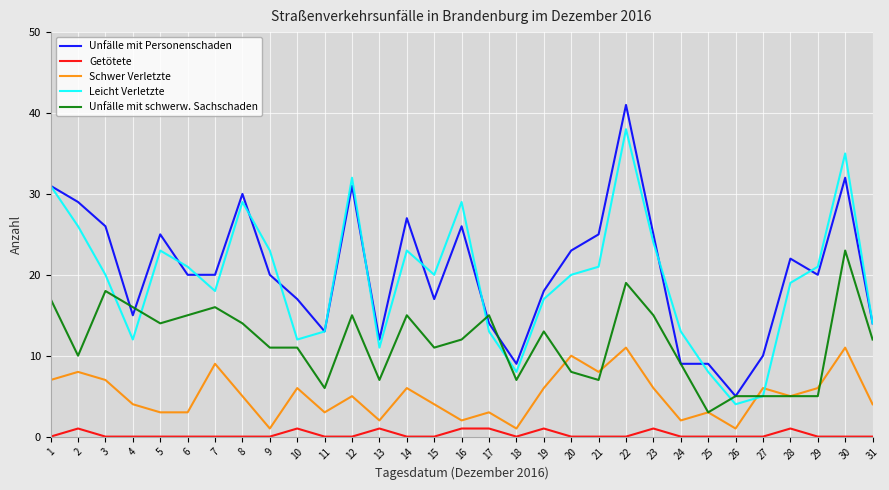

At which category does Getötete reach its first local peak?

2